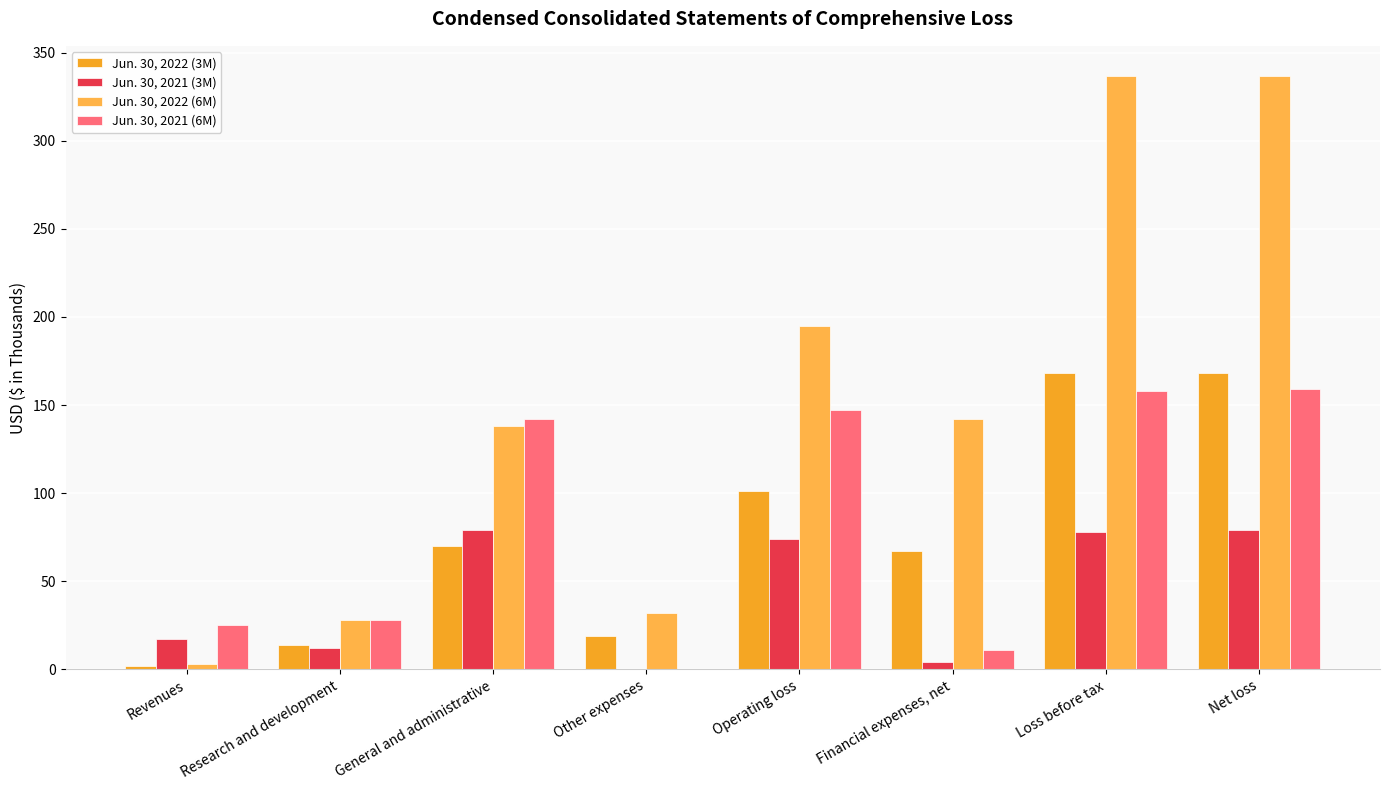

What is the difference between the maximum and minimum values in the Jun. 30, 2022 (6M) series?

334